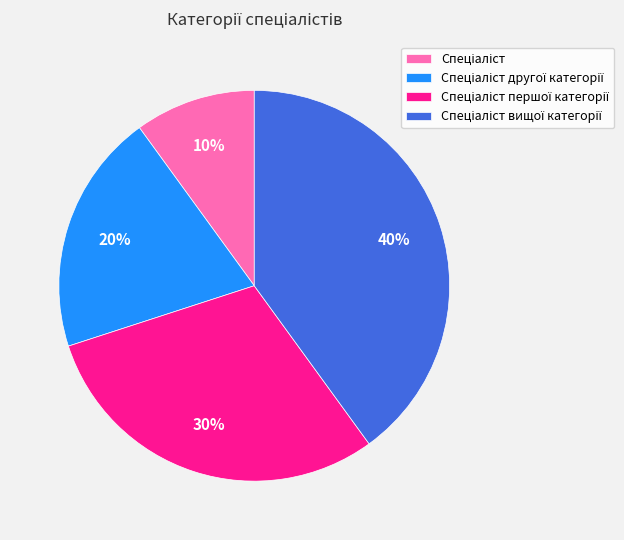

How many slices are in this pie chart?

4